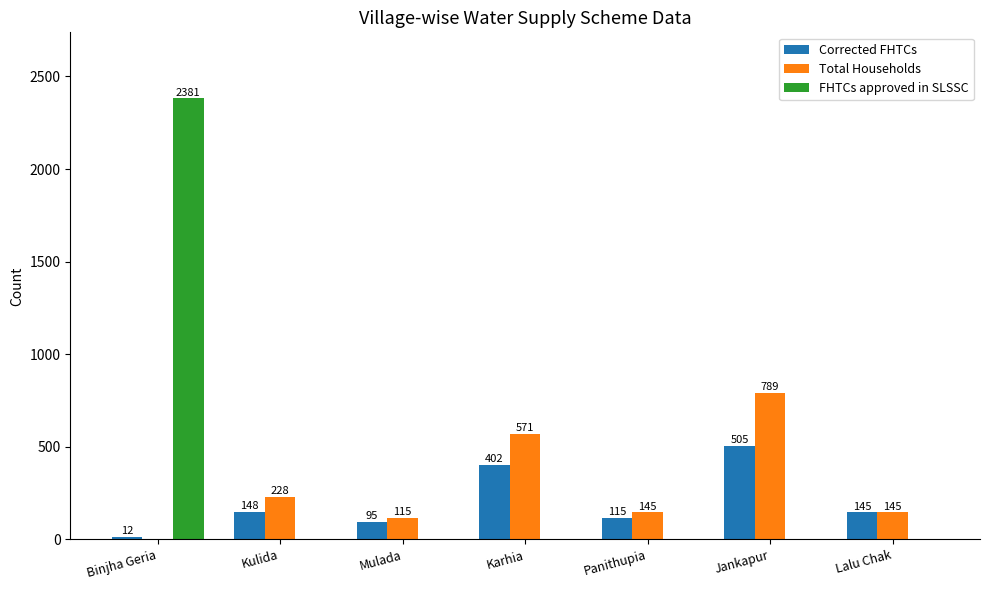

What is the total value across all series at Mulada?

210